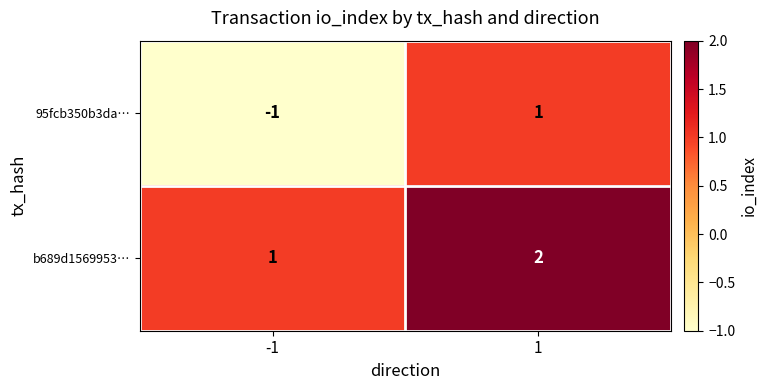

Which series has the largest total across all categories?

b689d1569953…